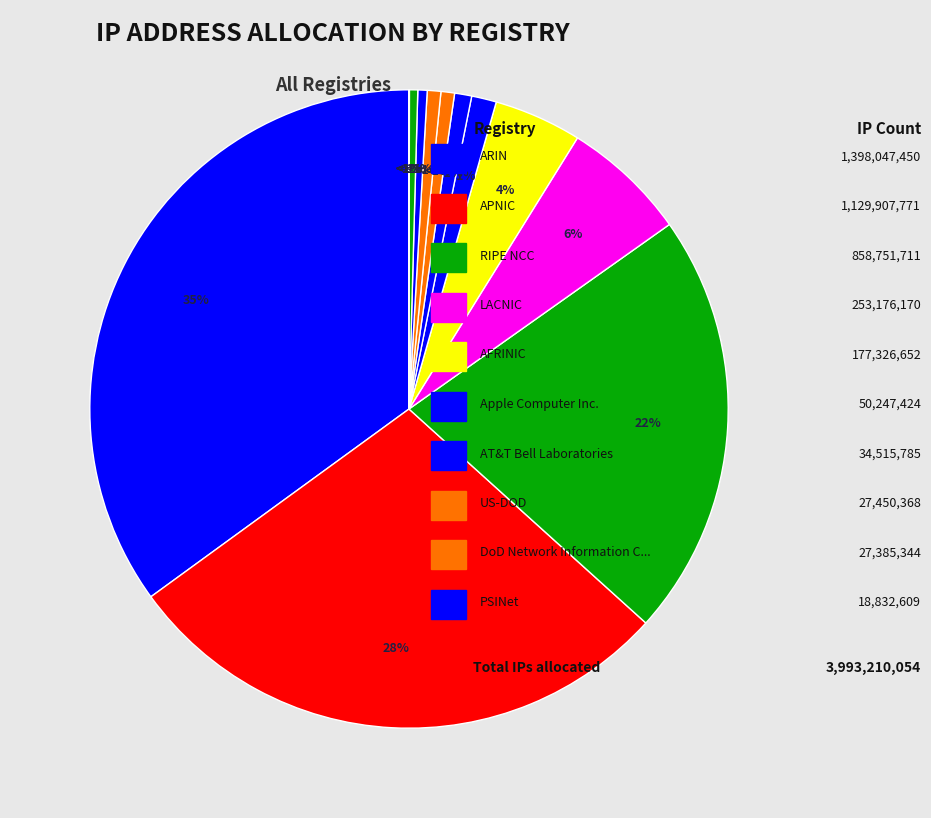

Is the sum of LACNIC and PSINet greater than half?

No